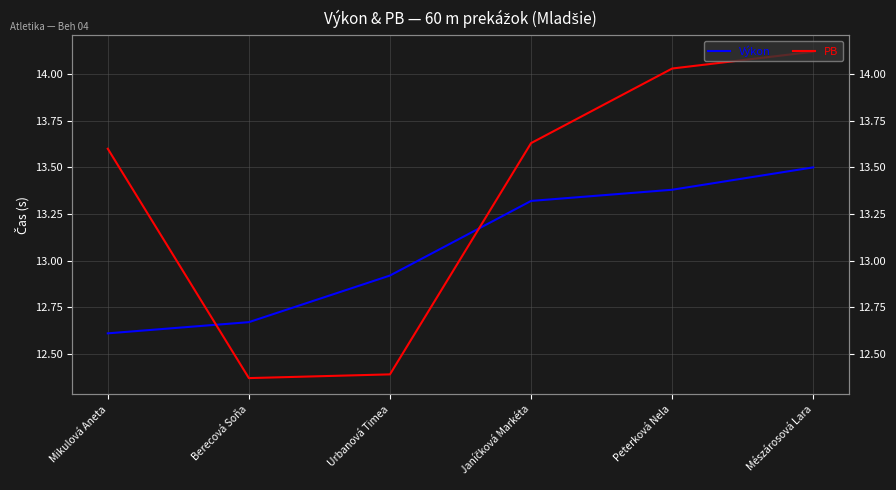

What position from the right is Peterková Nela?

2